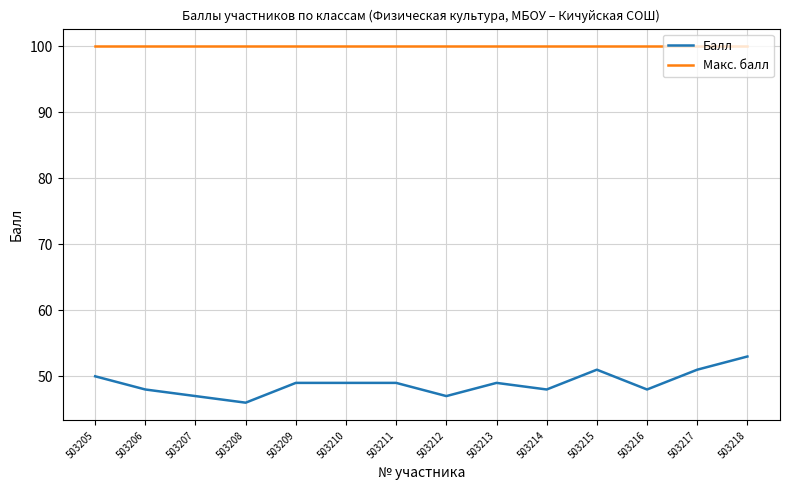

What is the greatest value displayed?

100